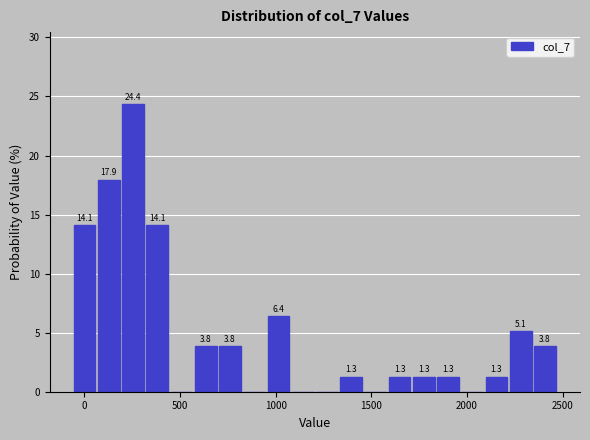

Read against the x-axis, roughly where is the centre of the tallest bar?

250